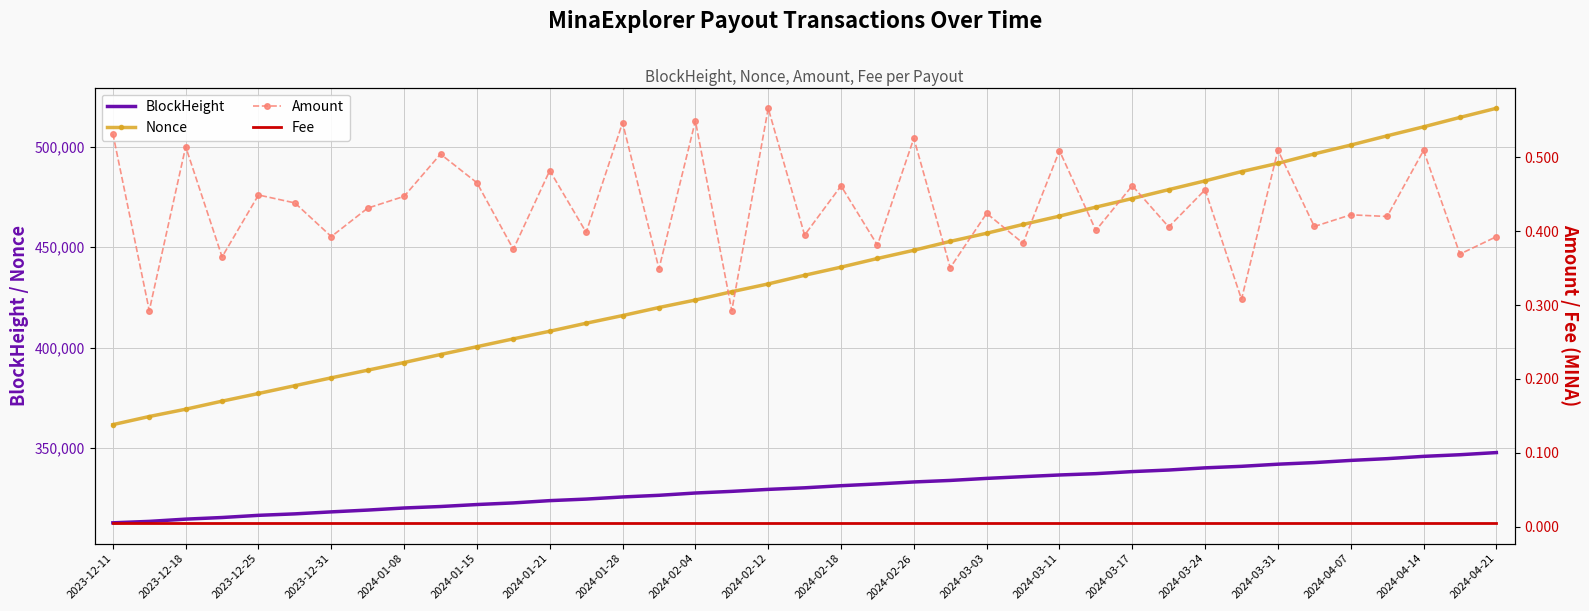

At which label does Nonce reach its peak?

2024-04-21